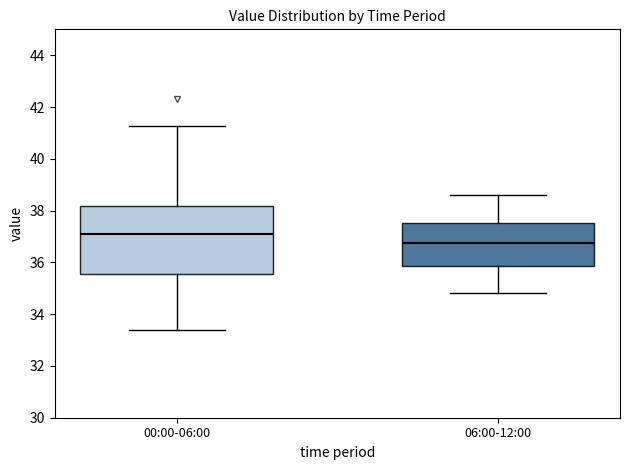

Which box's median line is the highest?

00:00-06:00